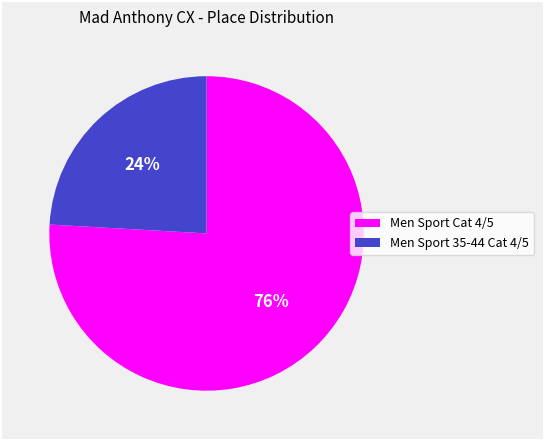

Between Men Sport Cat 4/5 and Men Sport 35-44 Cat 4/5, which is larger?

Men Sport Cat 4/5